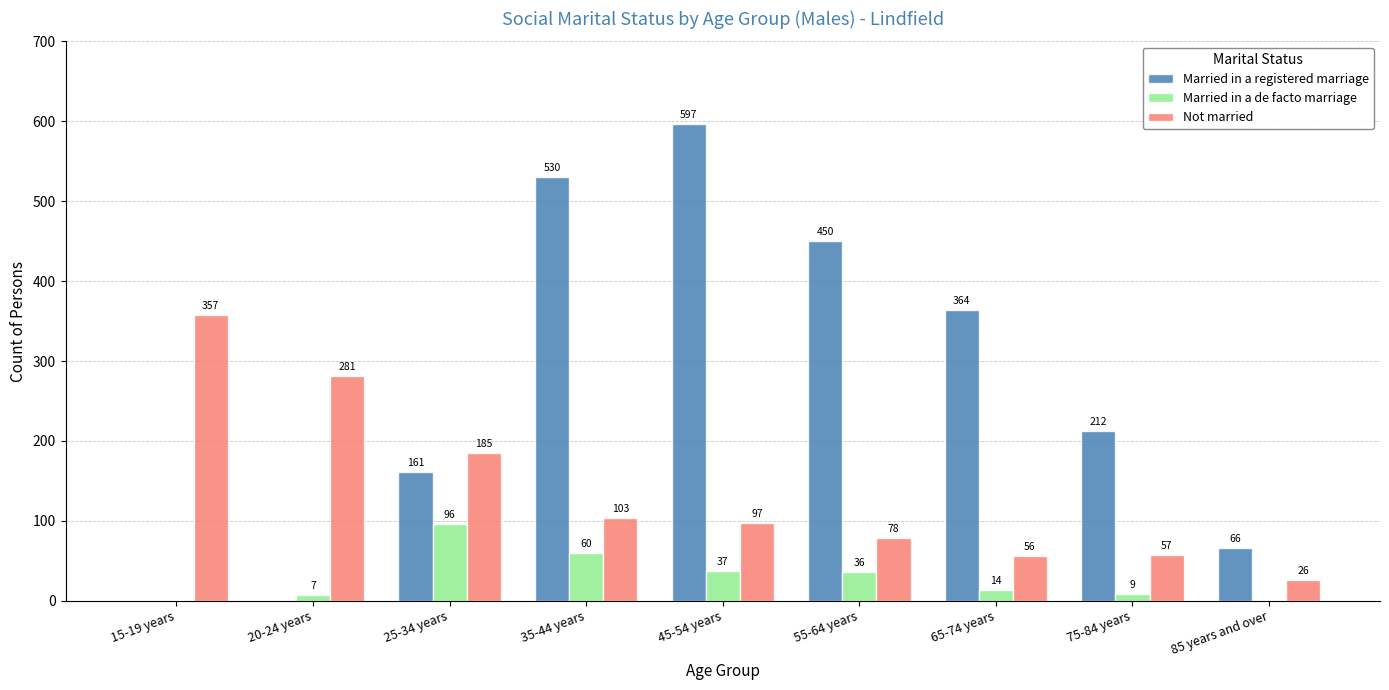

Which series changed the most between 35-44 years and 55-64 years?

Married in a registered marriage